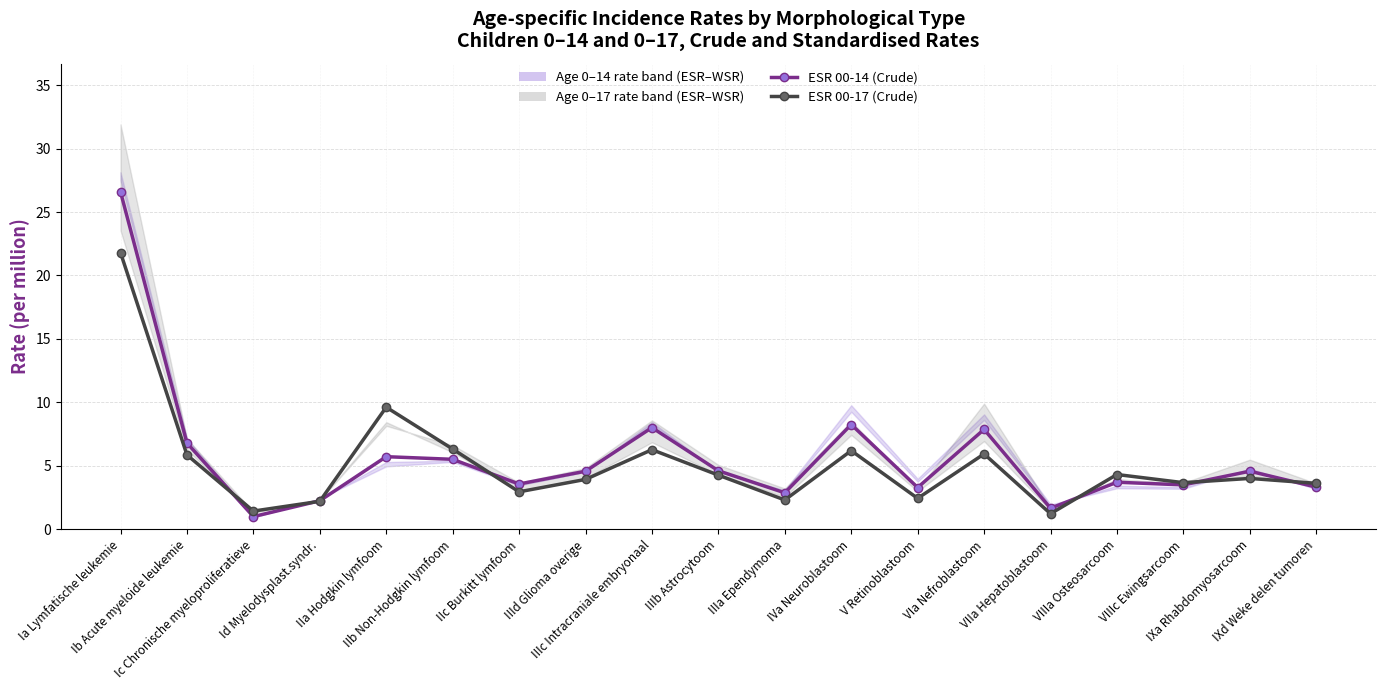

Count the number of categories in the chart.

19